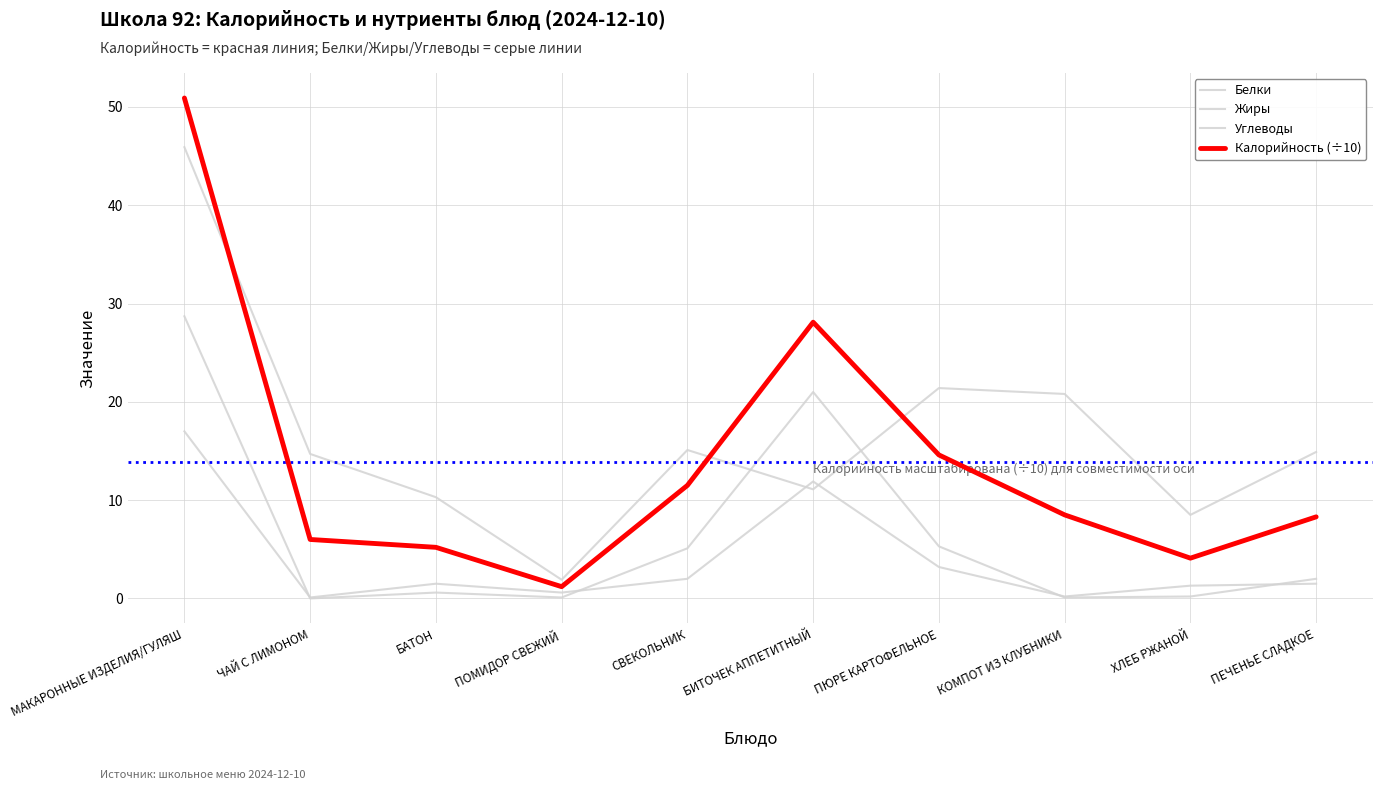

How many lines are shown in the chart?

4